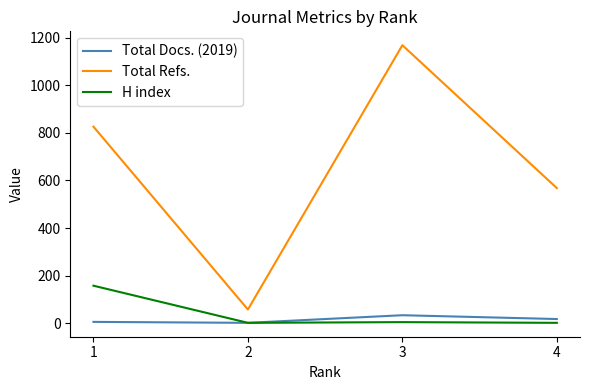

At which category is the sum across all series the highest?

3